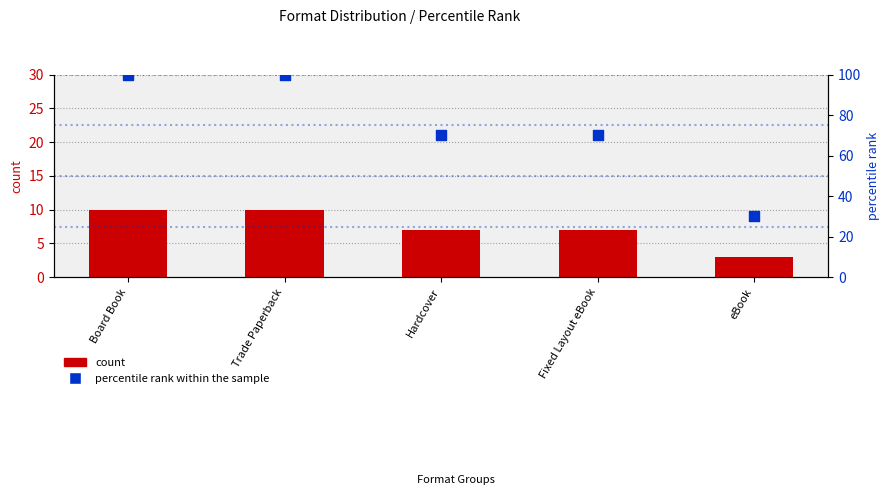

At which category is the sum across all series the highest?

Board Book